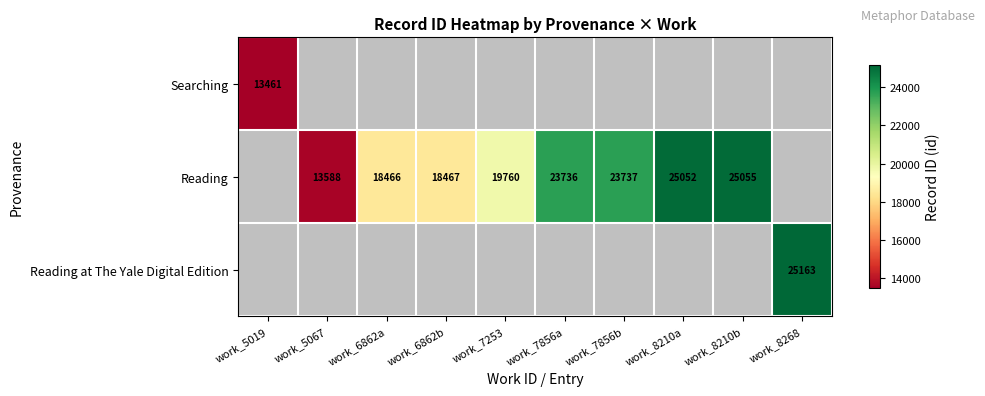

What is the difference between the Reading values at work_8210a and work_6862b?

6585